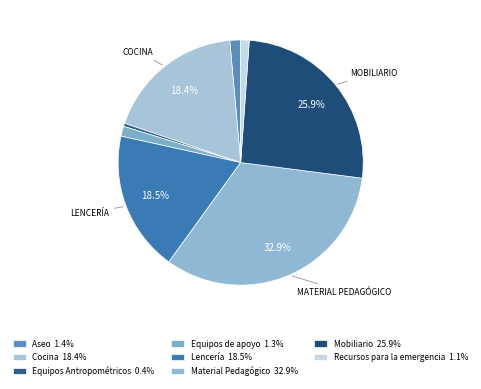

What is the largest slice in the pie chart?

Material Pedagógico